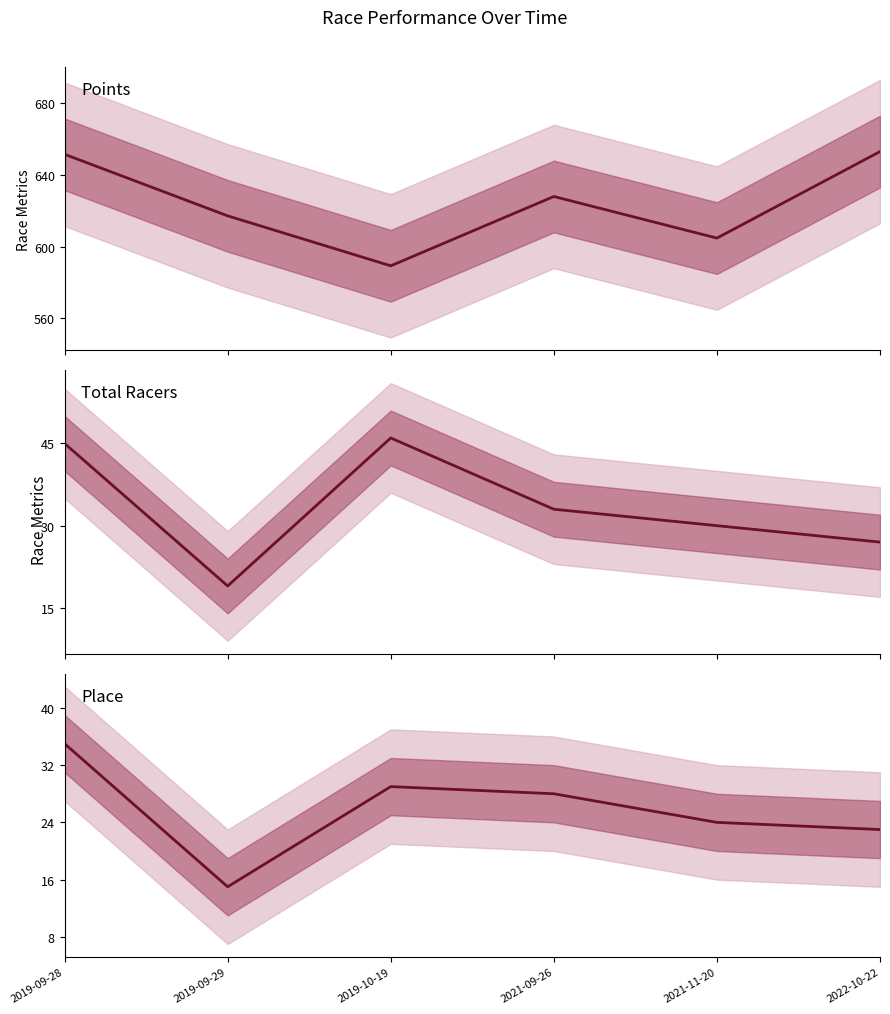

The value of Points at 2019-09-29 is 617.1. True or false?

True